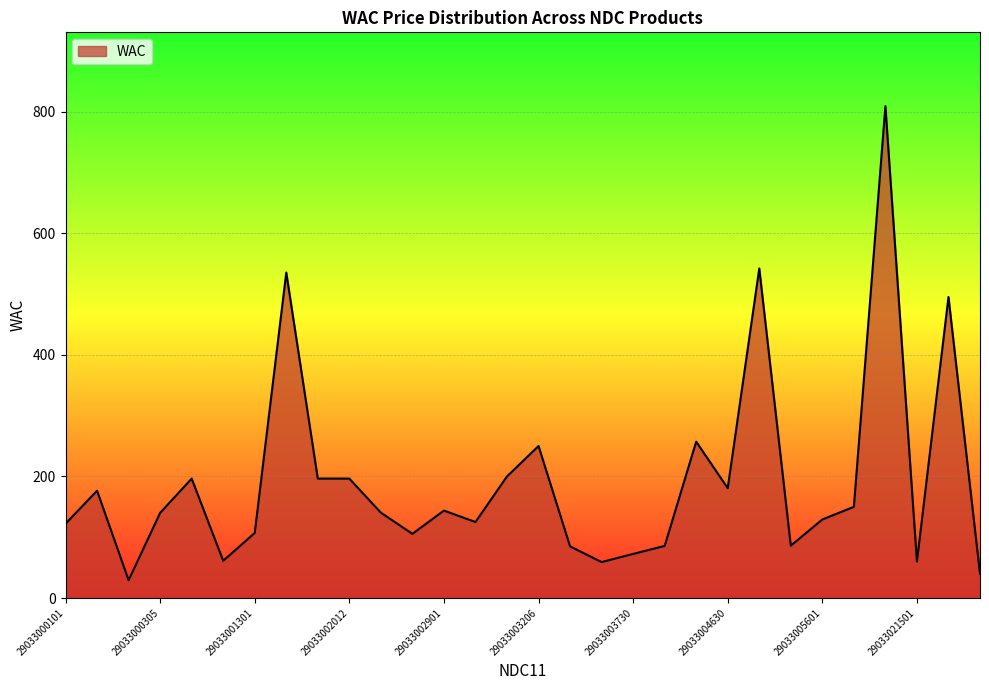

What is the difference between the maximum and minimum values?

779.5